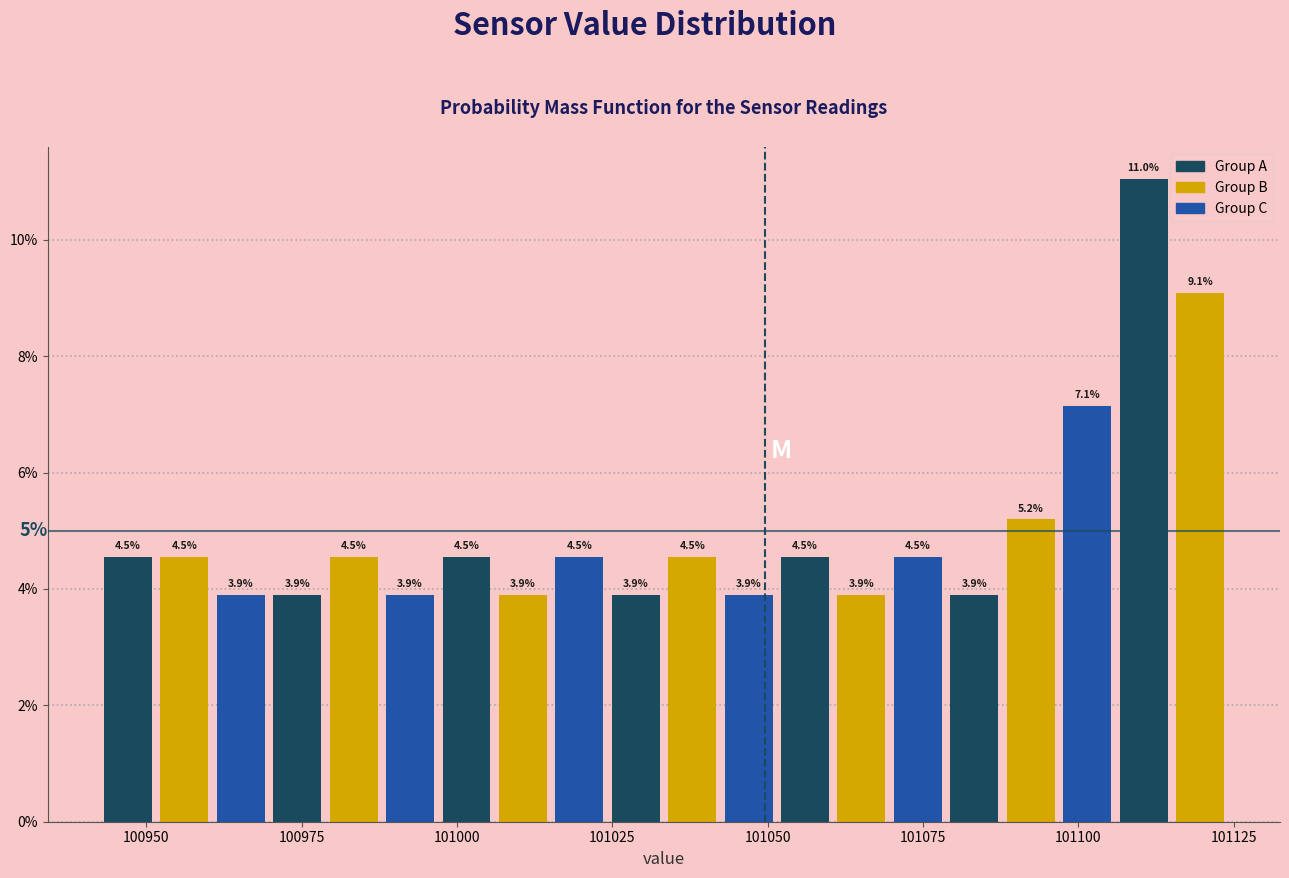

Around what value on the x-axis is the tallest bar? Give the approximate position of its centre, as read against the axis.

101110